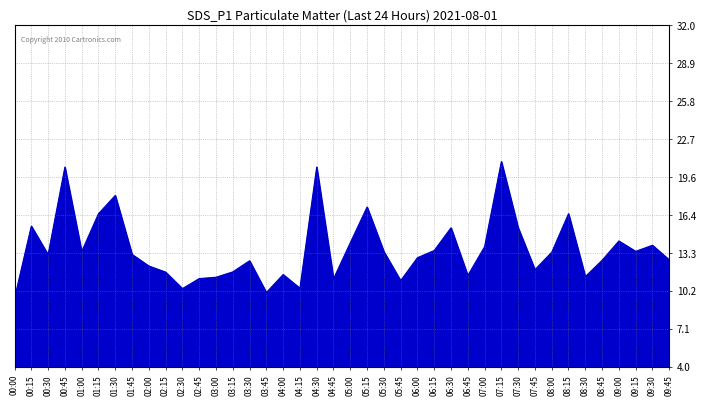

What is the minimum value shown in the chart?

9.7